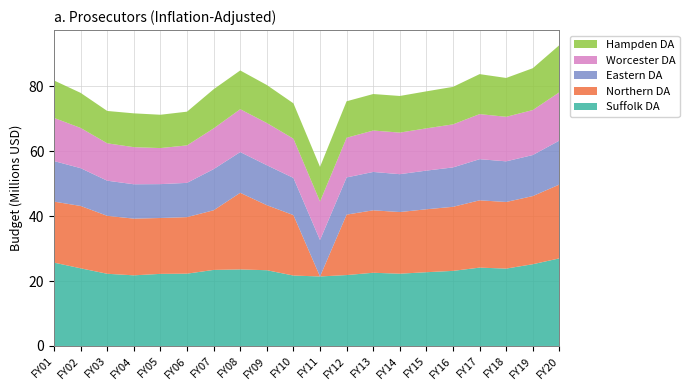

Reading right to left, extract all data points from this chart.

Suffolk DA: 26970587	25166074	23822312	24118363	23117841	22707369	22250123	22538158	21826683	21397806	21679547	23319819	23562239	23414185	22258850	22196627	21743957	22223588	23908602	25653976
Northern DA: 22722221	20980450	20504043	20716473	19722144	19375599	18977658	19221461	18614687	0	18610935	20021013	23587152	18362305	17402778	17200180	17455140	17840167	19192825	18781426
Eastern DA: 13534730	12628526	12508360	12662735	12124072	11900509	11655323	11809931	11437121	11212389	11434817	12299610	12540839	12659902	10546896	10424113	10578630	10811974	11631749	12480890
Worcester DA: 14879564	13851497	13712588	13879033	13253809	13008480	12805578	12748706	12220612	11849766	12084837	13000485	13190975	12547086	11541269	11099484	11423758	11509111	12381743	13285635
Hampden DA: 14503606	12880618	11957587	12305934	11541720	11391427	11268417	11237974	11227005	10669370	10881025	11692525	11935063	12044566	10377733	10256953	10408992	9958936	10796145	11521292